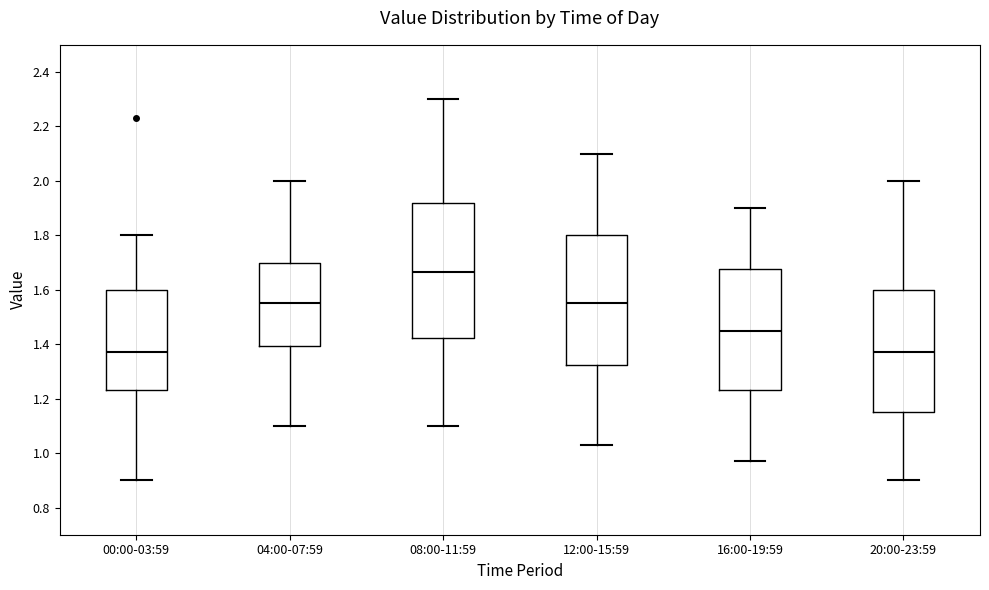

Reading left to right, read every box against the y-axis: the position of its median line, the range the box covers, and the ends of its whiskers. The values are not printed on the chart, so give them approximately, as read against the axis.

00:00-03:59: median 1.38, box 1.24 to 1.60, whiskers 0.90 to 1.80
04:00-07:59: median 1.56, box 1.40 to 1.70, whiskers 1.10 to 2.00
08:00-11:59: median 1.66, box 1.42 to 1.92, whiskers 1.10 to 2.30
12:00-15:59: median 1.56, box 1.32 to 1.80, whiskers 1.04 to 2.10
16:00-19:59: median 1.46, box 1.24 to 1.68, whiskers 0.98 to 1.90
20:00-23:59: median 1.38, box 1.16 to 1.60, whiskers 0.90 to 2.00